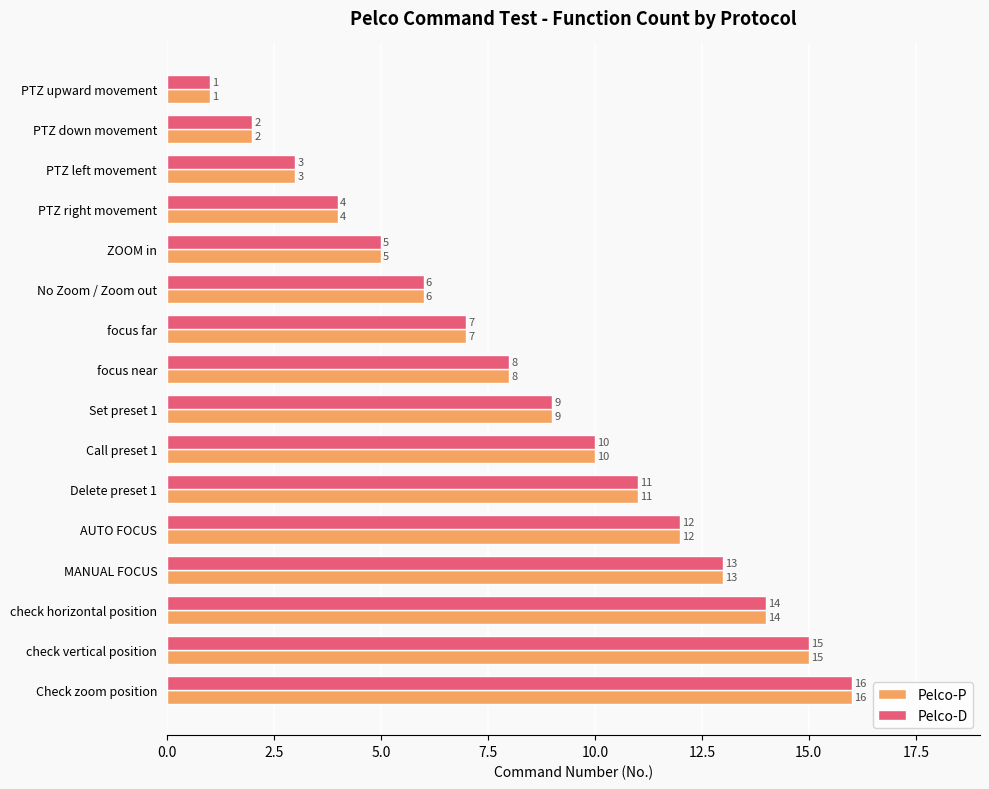

At which category is the sum across all series the highest?

Check zoom position